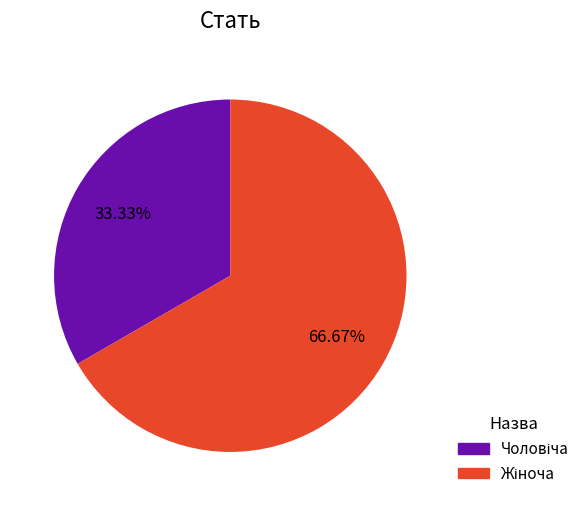

Is it true that Жіноча is 76% of the pie?

False